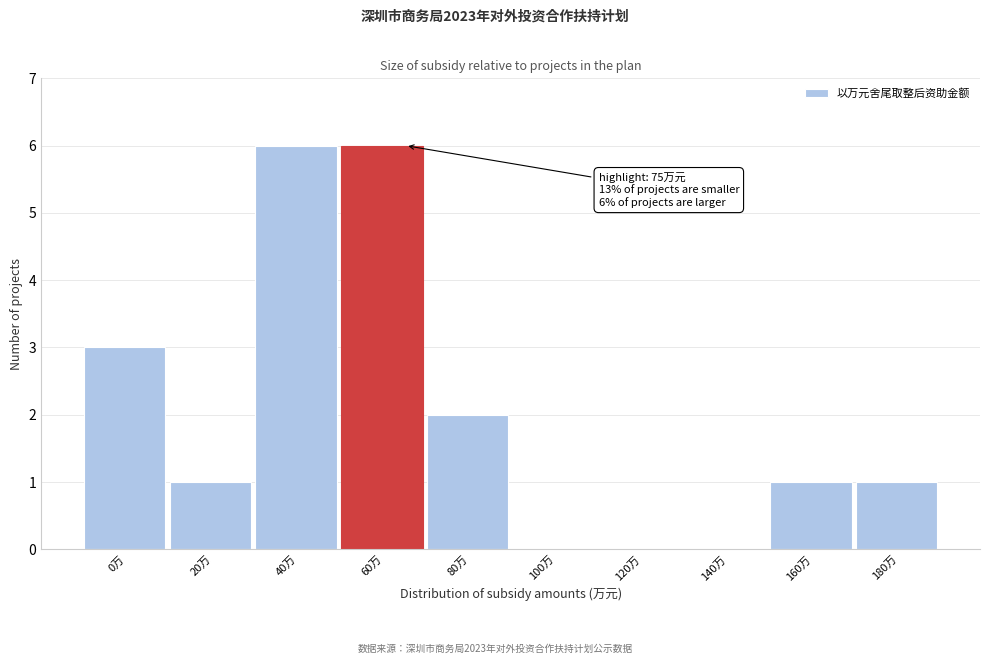

Reading left to right, what are all the values shown in this chart?

0万=3	20万=1	40万=6	60万=6	80万=2	100万=0	120万=0	140万=0	160万=1	180万=1